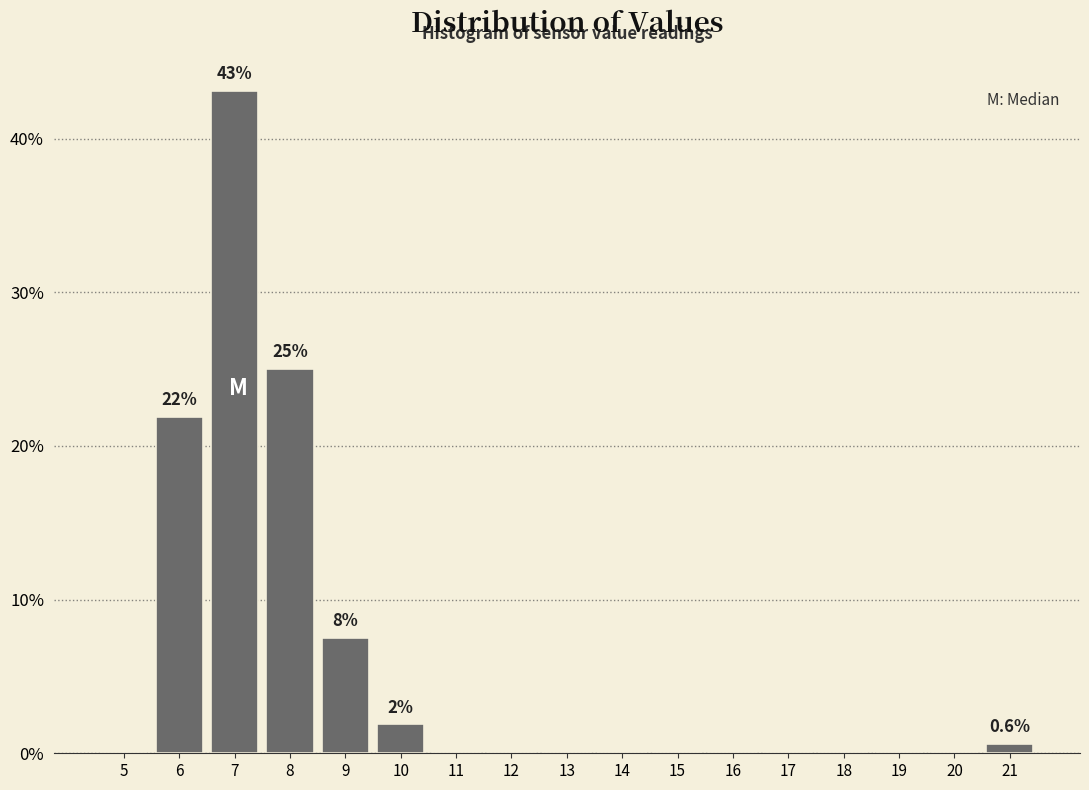

Reading left to right, what are all the values shown in this chart?

5=0.0	6=21.9	7=43.1	8=25.0	9=7.5	10=1.9	11=0.0	12=0.0	13=0.0	14=0.0	15=0.0	16=0.0	17=0.0	18=0.0	19=0.0	20=0.0	21=0.6